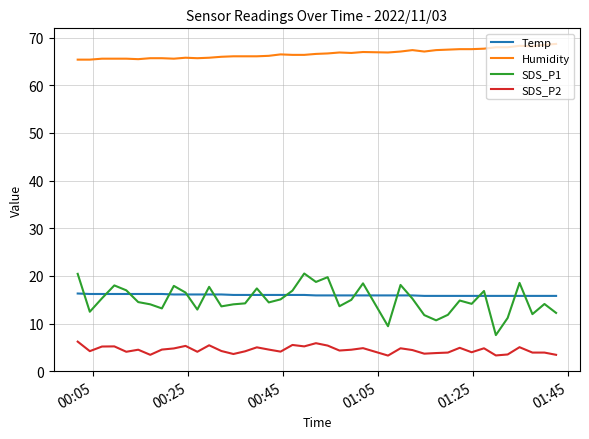

List the series in order of their peak value, lowest first.

SDS_P2, Temp, SDS_P1, Humidity